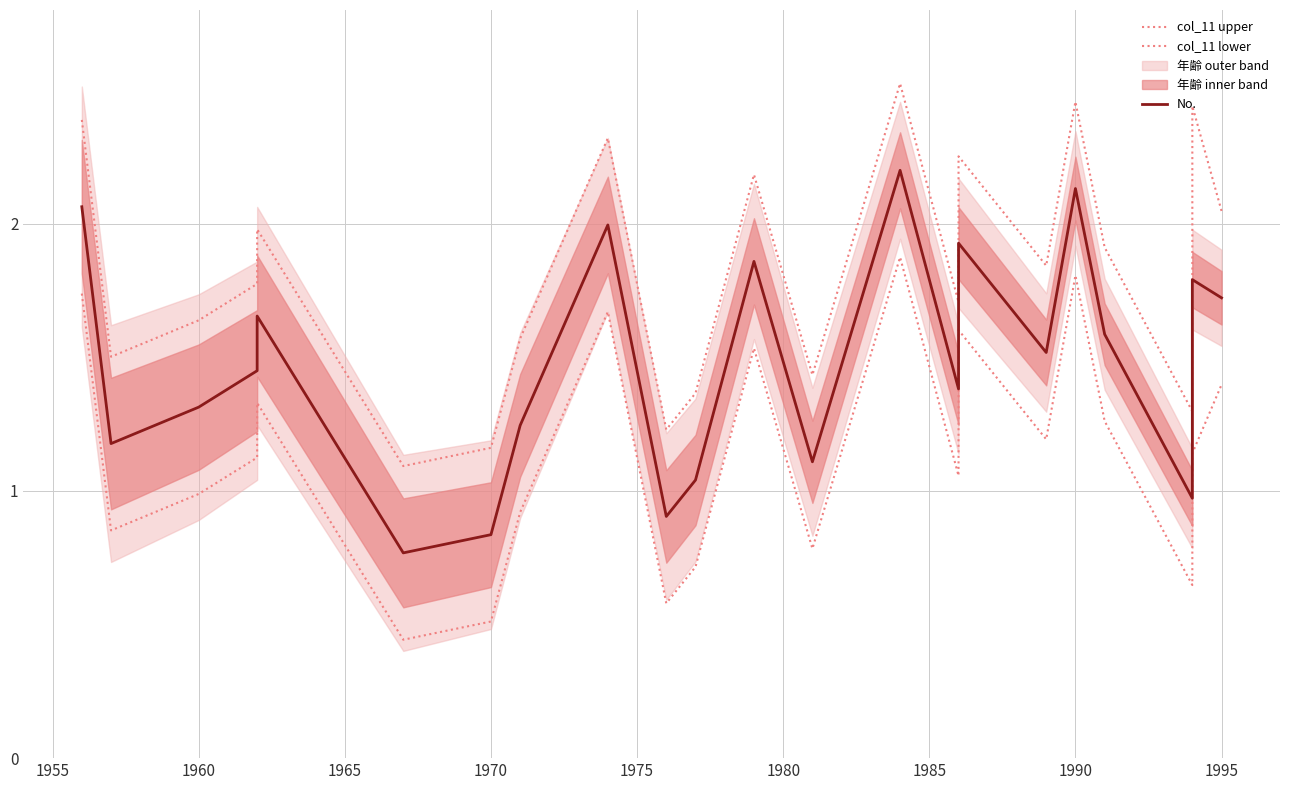

What is the sum of the No. values at 17 and 1995?

3.0